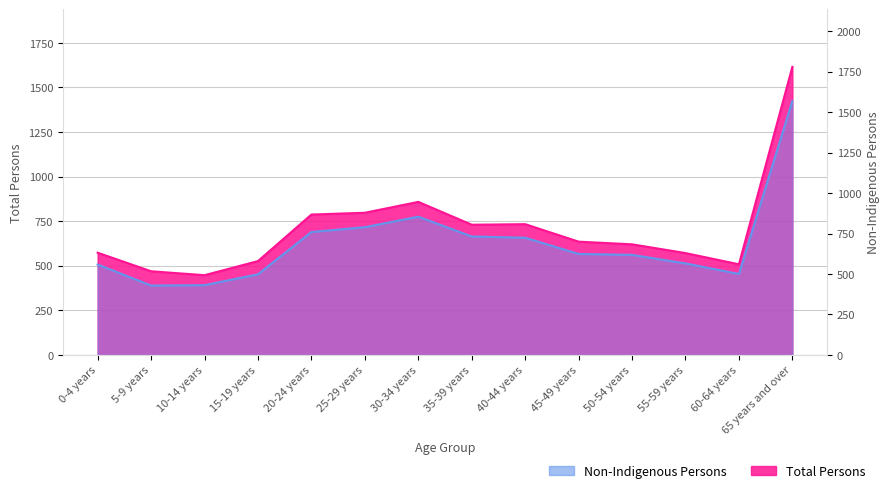

Reading left to right, what are all the values shown in this chart?

Total Persons (2006): 0-4 years=573	5-9 years=469	10-14 years=447	15-19 years=526	20-24 years=787	25-29 years=797	30-34 years=858	35-39 years=730	40-44 years=733	45-49 years=635	50-54 years=620	55-59 years=571	60-64 years=508	65 years and over=1615
Non-Indigenous Persons (2006): 0-4 years=507	5-9 years=389	10-14 years=391	15-19 years=452	20-24 years=689	25-29 years=716	30-34 years=775	35-39 years=664	40-44 years=657	45-49 years=566	50-54 years=561	55-59 years=513	60-64 years=454	65 years and over=1424